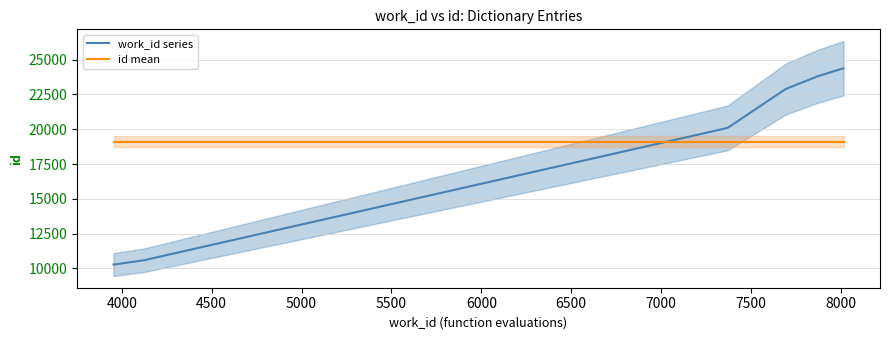

Which series has the largest total across all categories?

work_id series